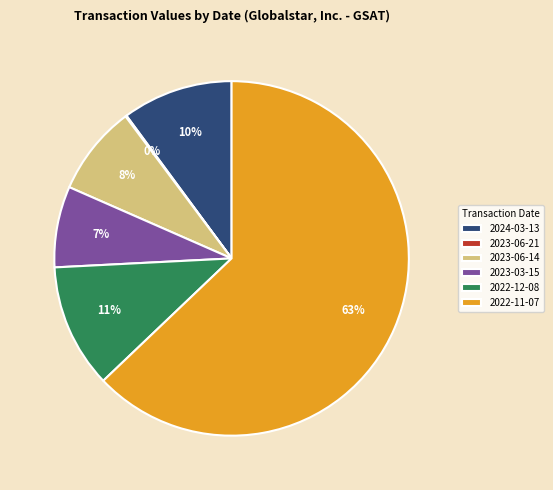

What is the largest slice in the pie chart?

2022-11-07